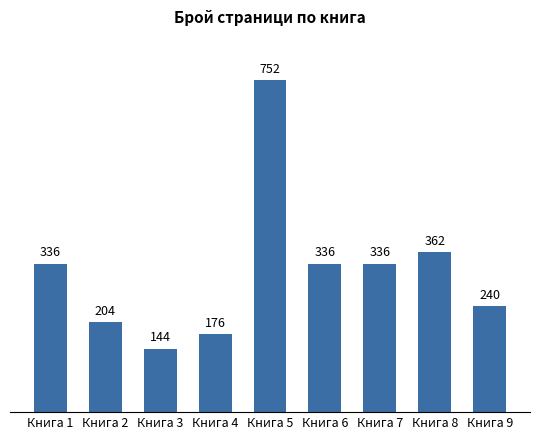

Reading right to left, list all the values displayed in this chart.

240	362	336	336	752	176	144	204	336